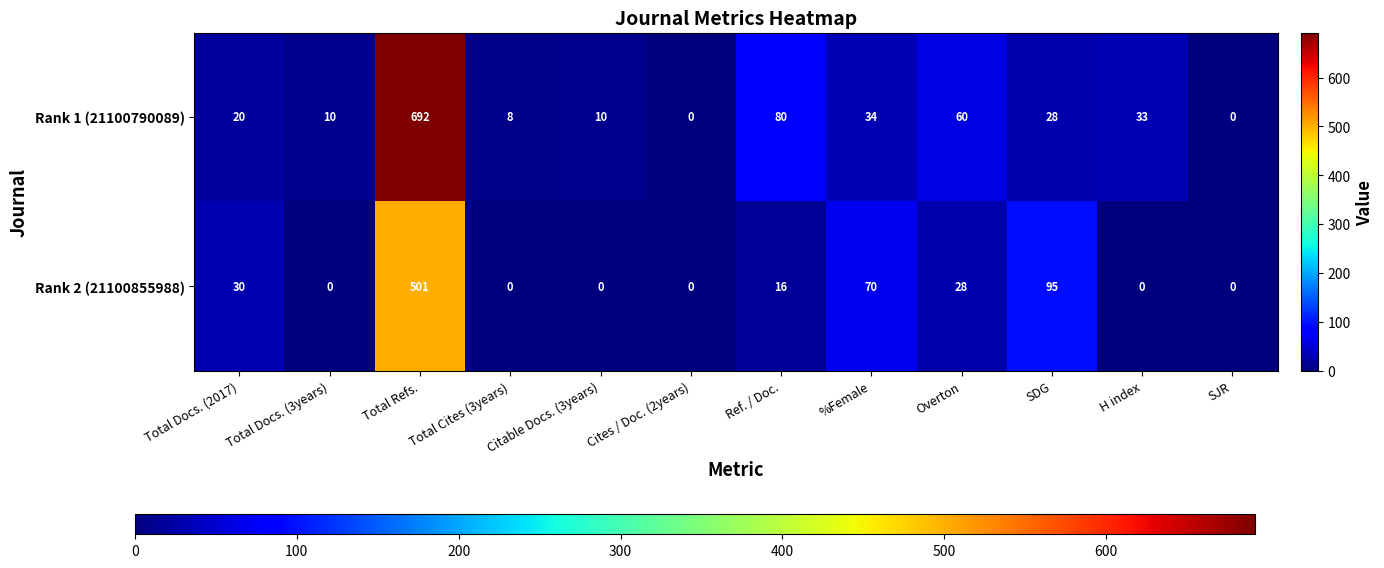

At which label is Rank 1 (21100790089) closest to 346?

Ref. / Doc.